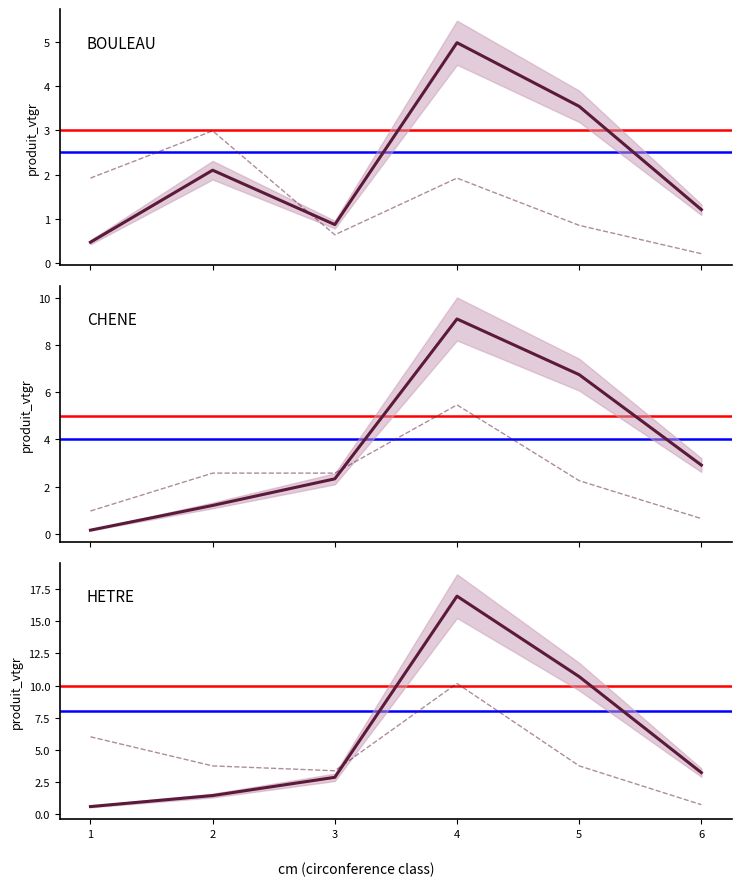

How many data points in HETRE_nbre are less than 3?

1